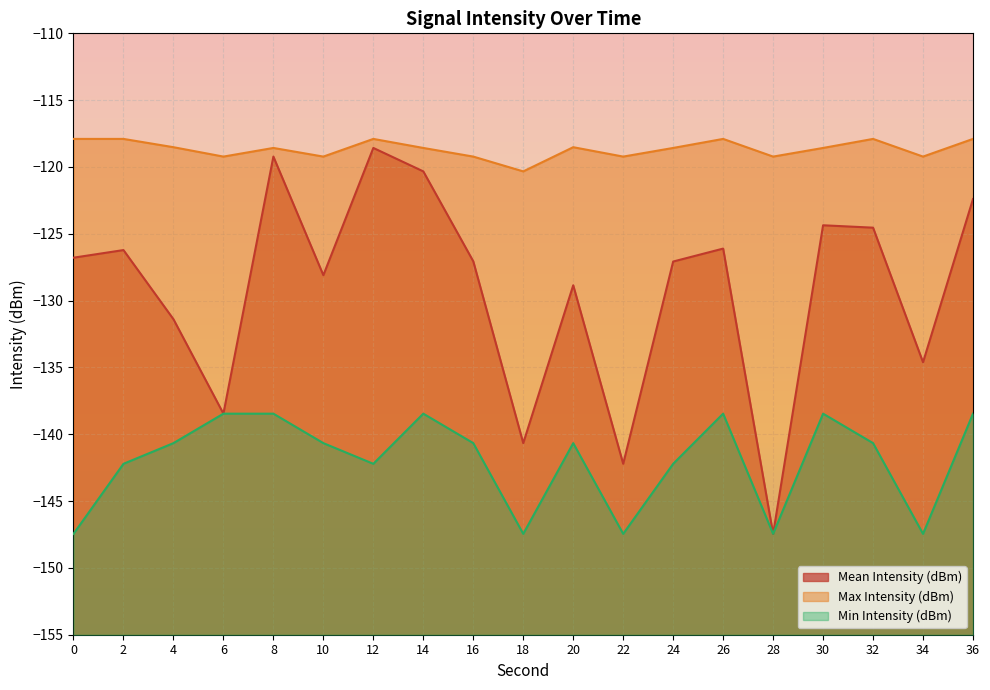

True or false: Mean Intensity (dBm) and Min Intensity (dBm) cross at least once.

False